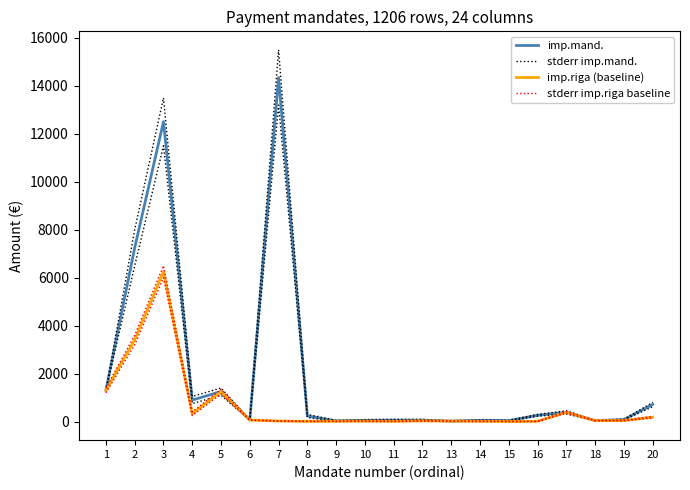

Is it true that imp.mand. equals 7249.9 at 2?

True